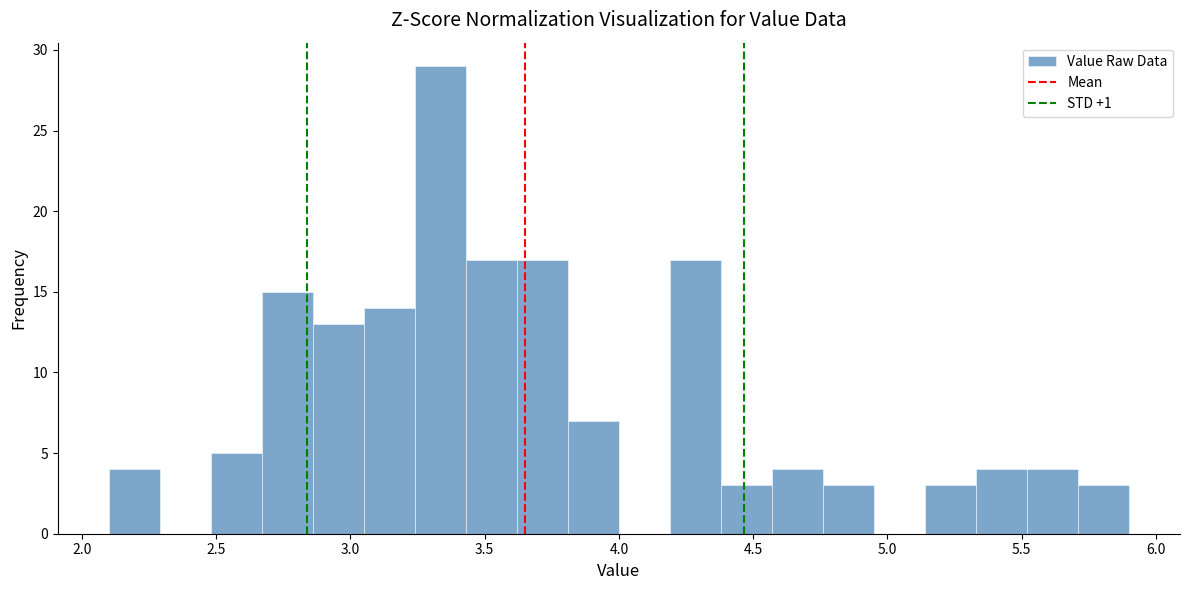

Around what value on the x-axis is the tallest bar? Give the approximate position of its centre, as read against the axis.

3.35